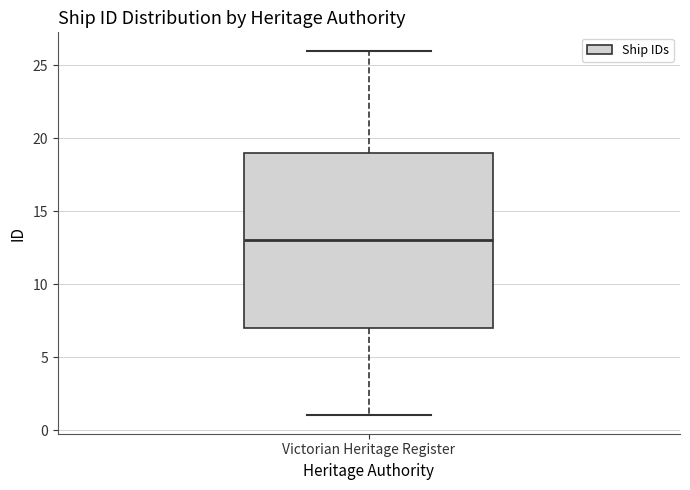

Where does the median line of the box for Victorian Heritage Register sit on the y-axis? The values are not printed on the chart, so give them approximately, as read against the axis.

13